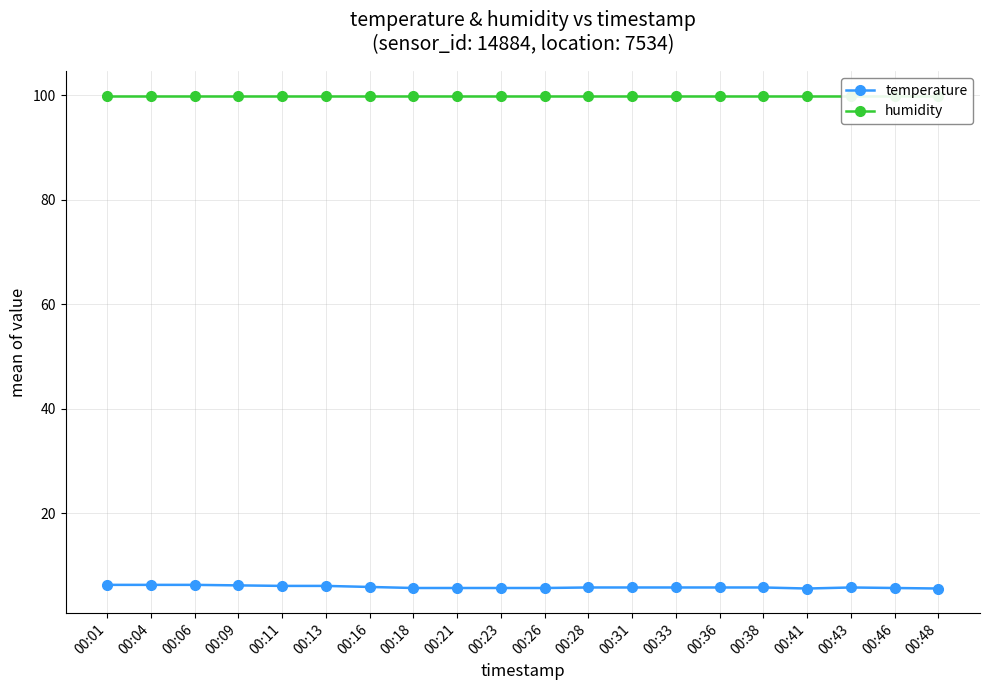

The humidity series shows 55.8 at 00:11. True or false?

False